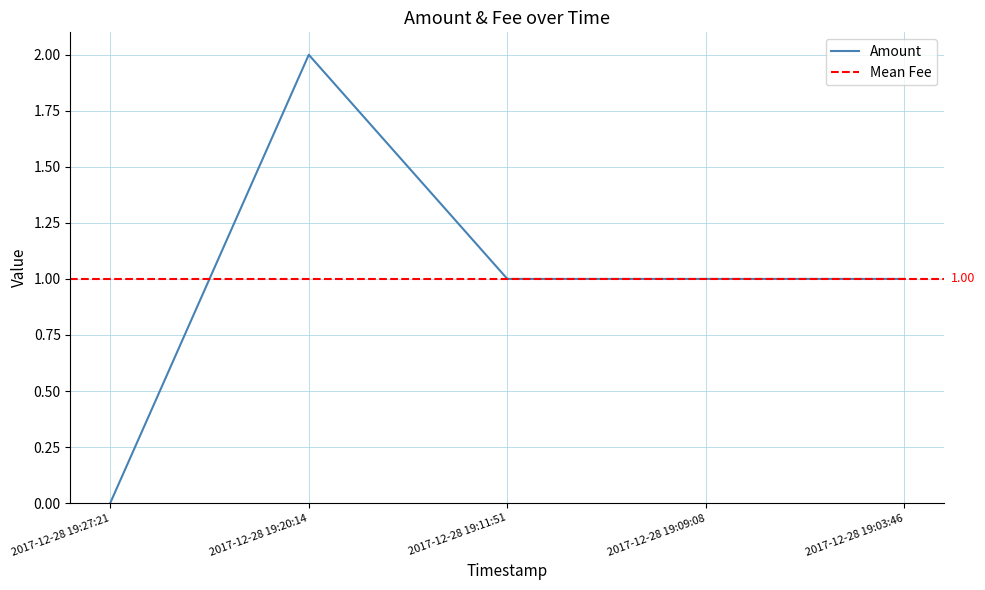

What position from the right is 2017-12-28 19:11:51?

3